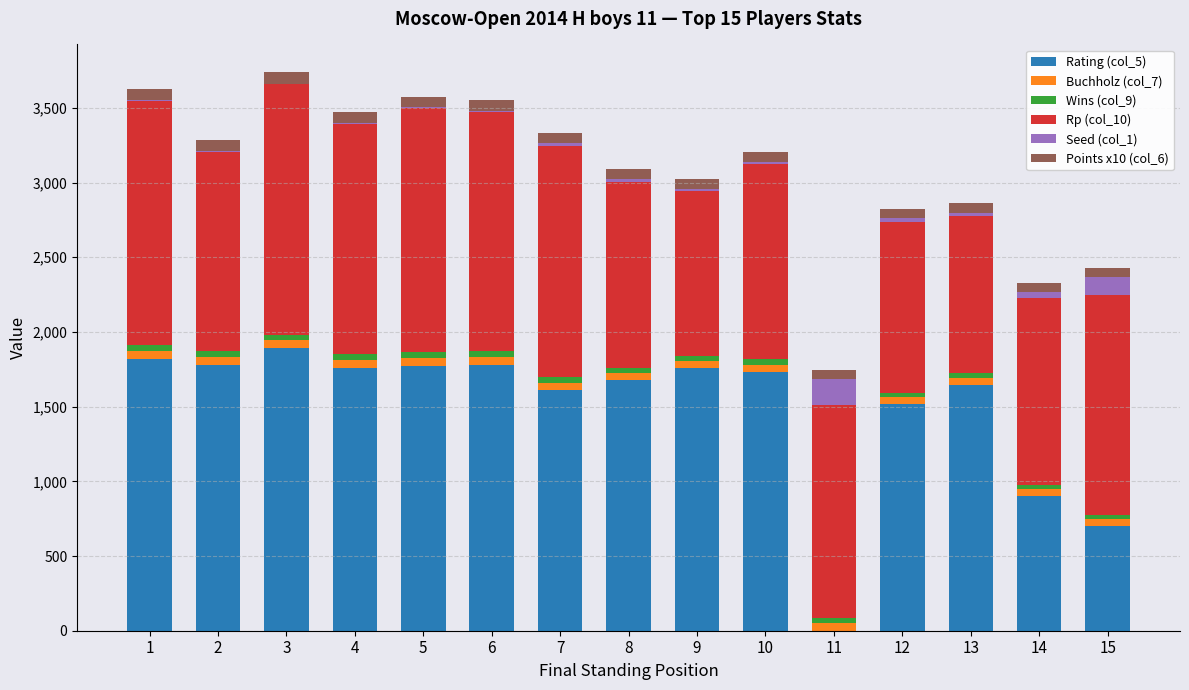

Are the bars grouped side by side (vs. stacked)?

No